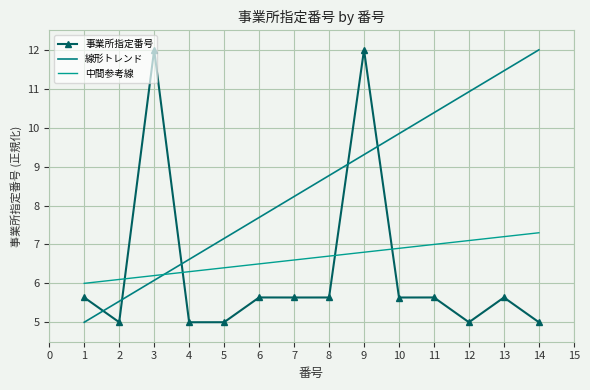

What is the value of the 線形トレンド point at the 14th from the left?

12.0